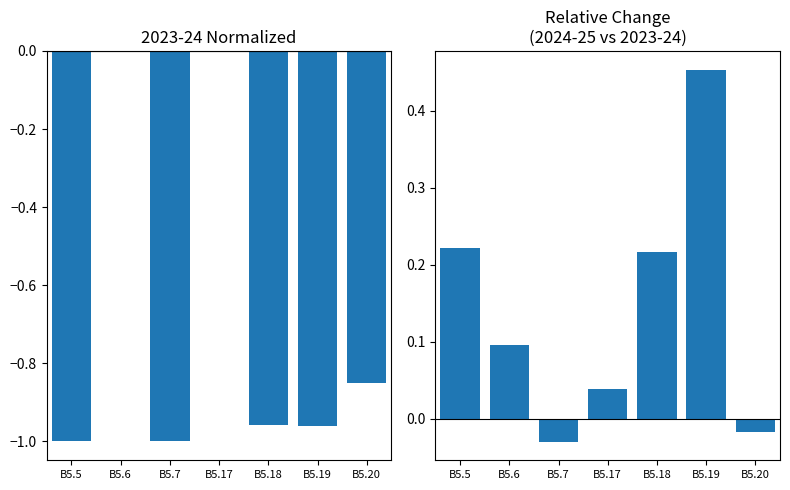

Reading left to right, what are all the values shown in this chart?

B5.5=0.2	B5.6=0.1	B5.7=-0.0	B5.17=0.0	B5.18=0.2	B5.19=0.5	B5.20=-0.0